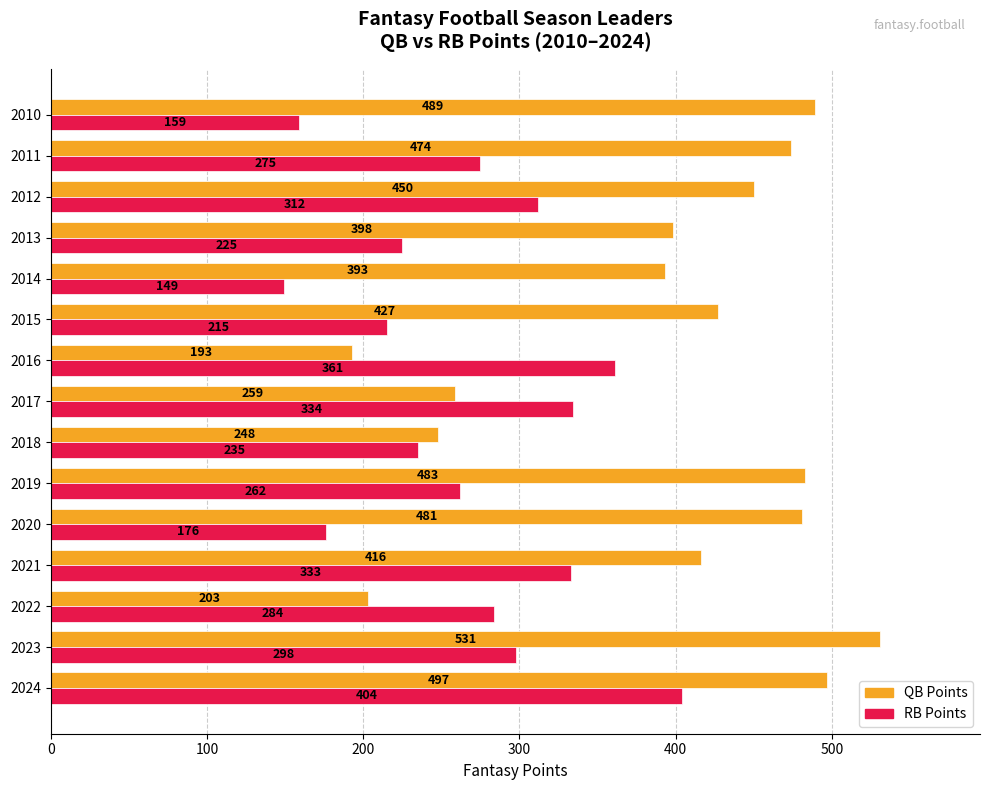

What is the average value of the RB Points series?

268